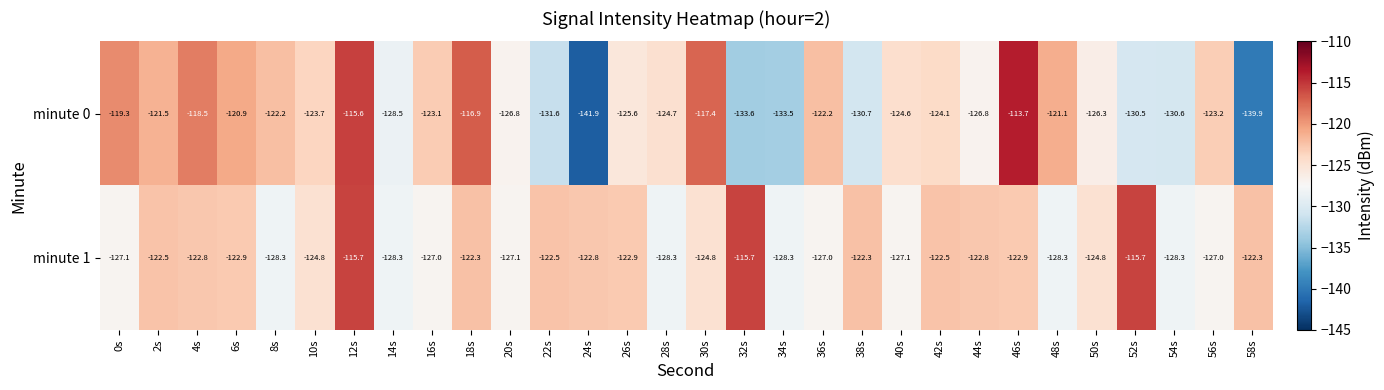

The minute 1 series shows -190.5 at 12s. True or false?

False